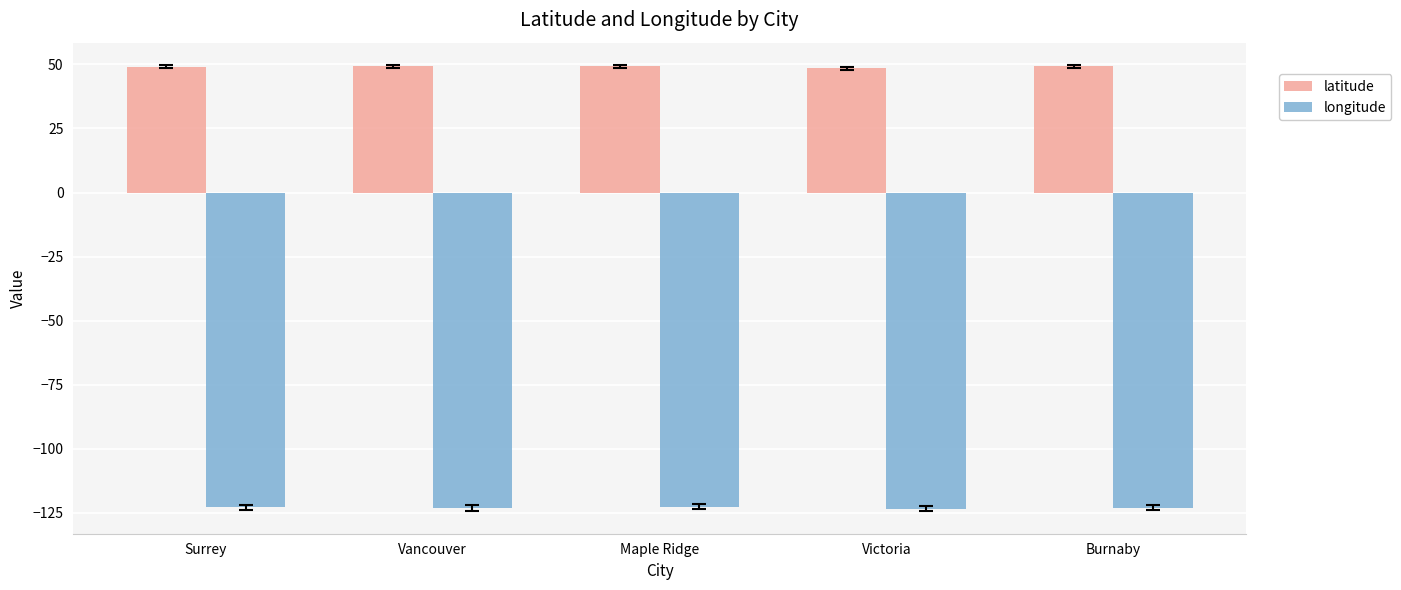

What is the spread (max minus min) of values at Burnaby?

172.3